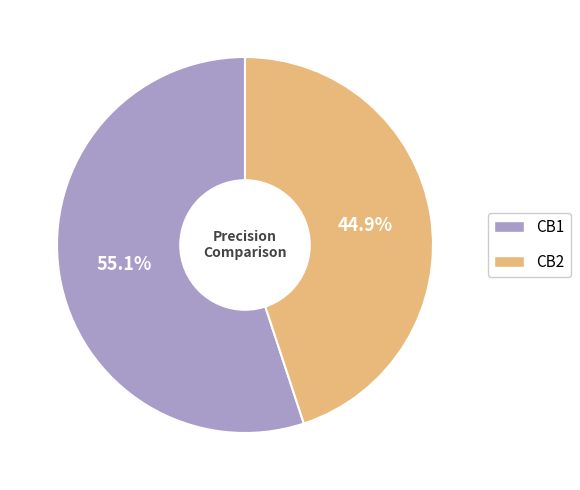

What portion of the pie excludes CB2?

55.1%